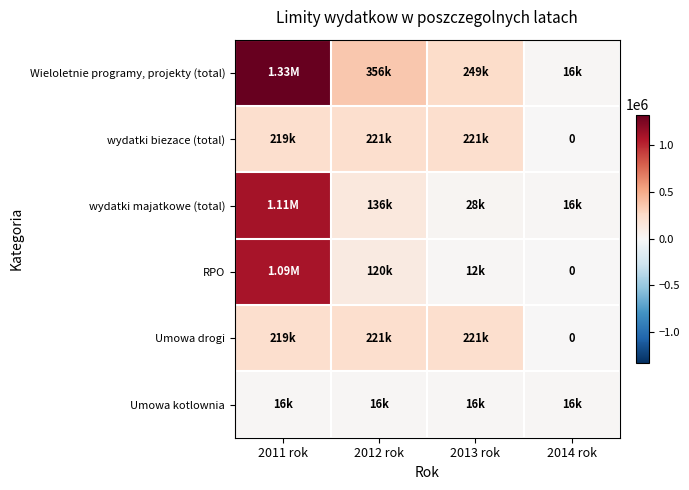

At which label is Umowa drogi closest to 110430?

2011 rok